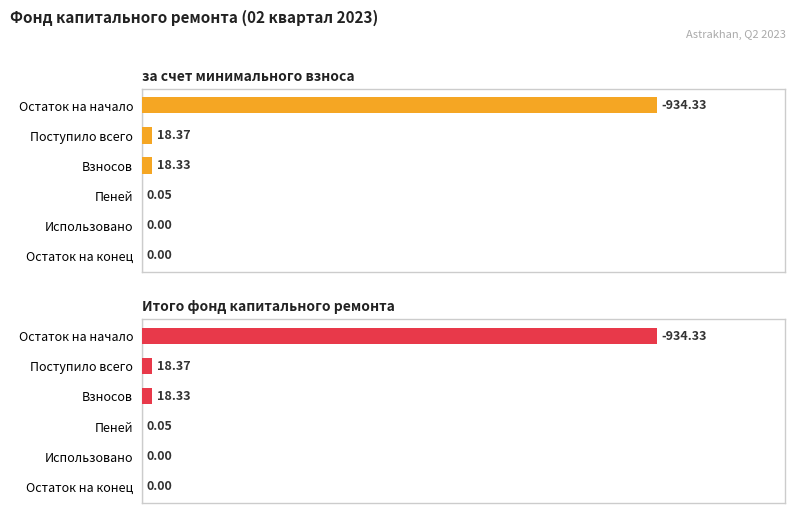

At how many categories does at least one series exceed 357?

1